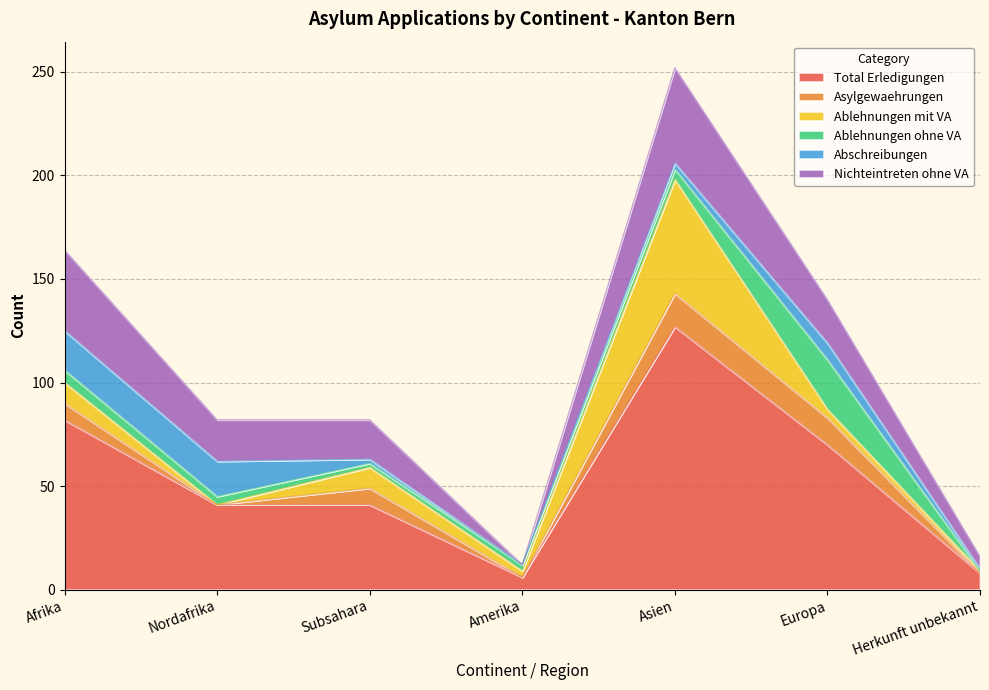

The Ablehnungen ohne VA series shows 0 at Herkunft unbekannt. True or false?

True